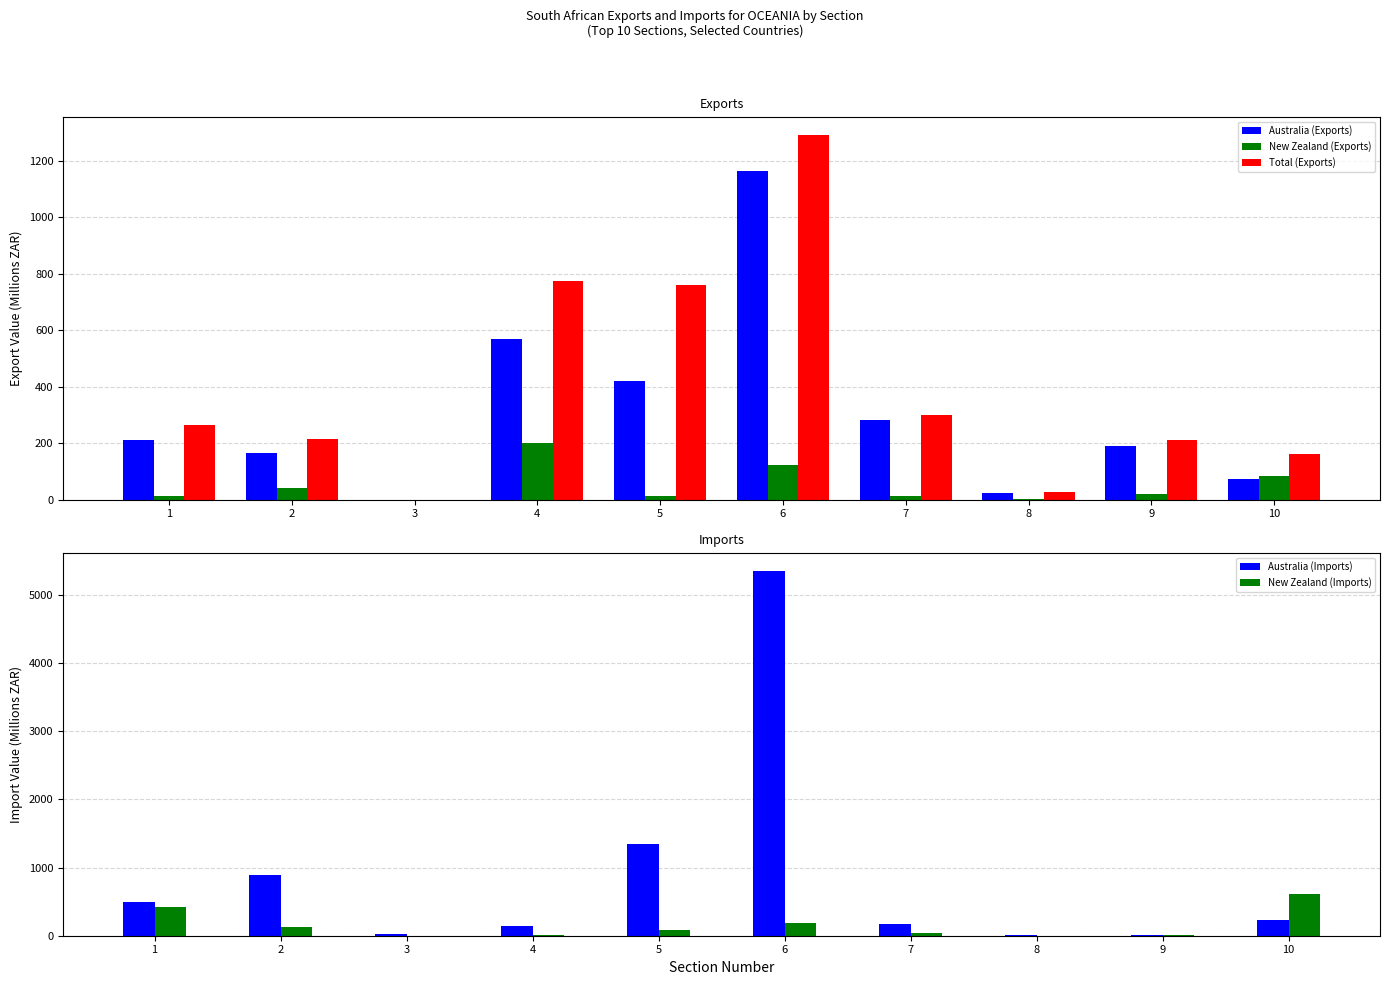

At which label does New Zealand (Exports) reach its peak?

4